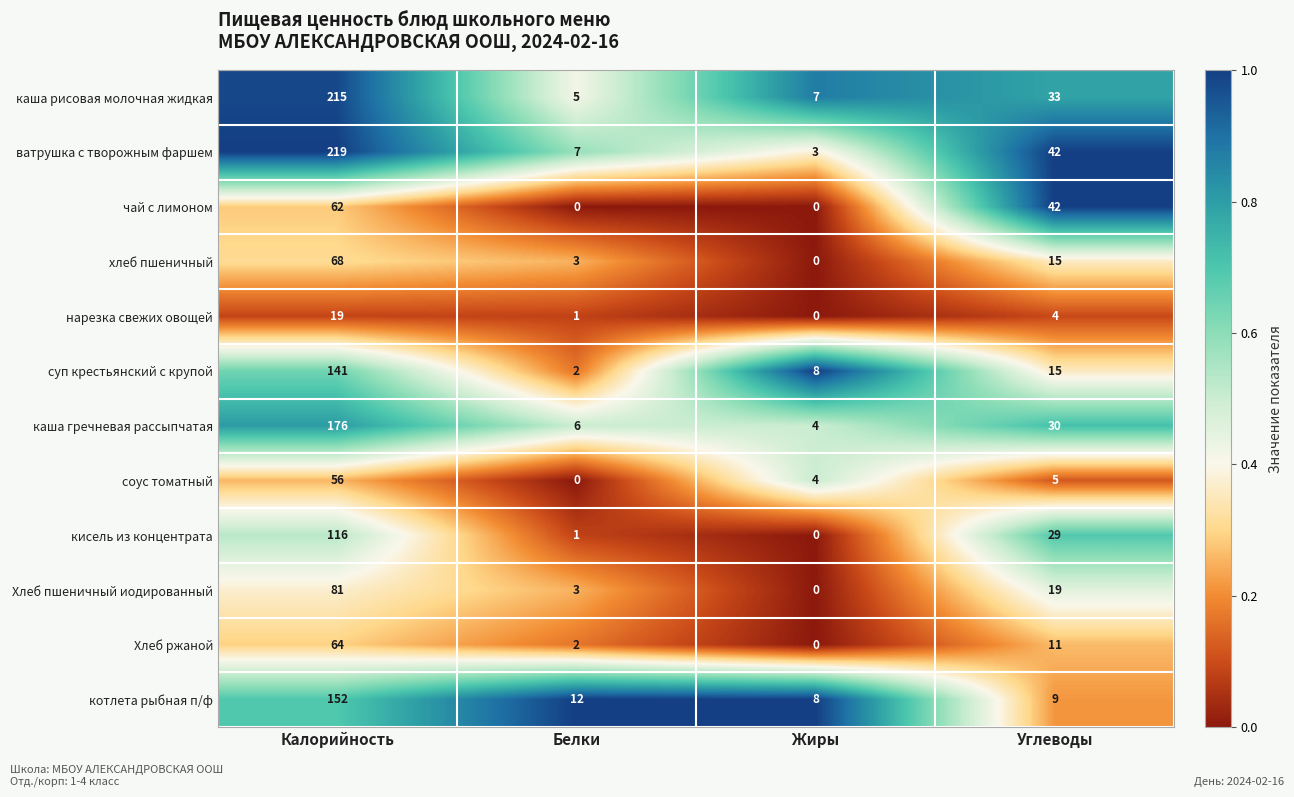

What is the minimum value for котлета рыбная п/ф?

8